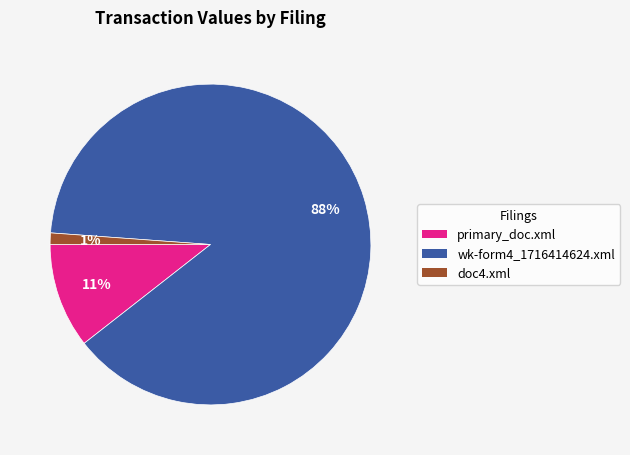

To the nearest percent, what is the combined percentage of primary_doc.xml and wk-form4_1716414624.xml?

99%